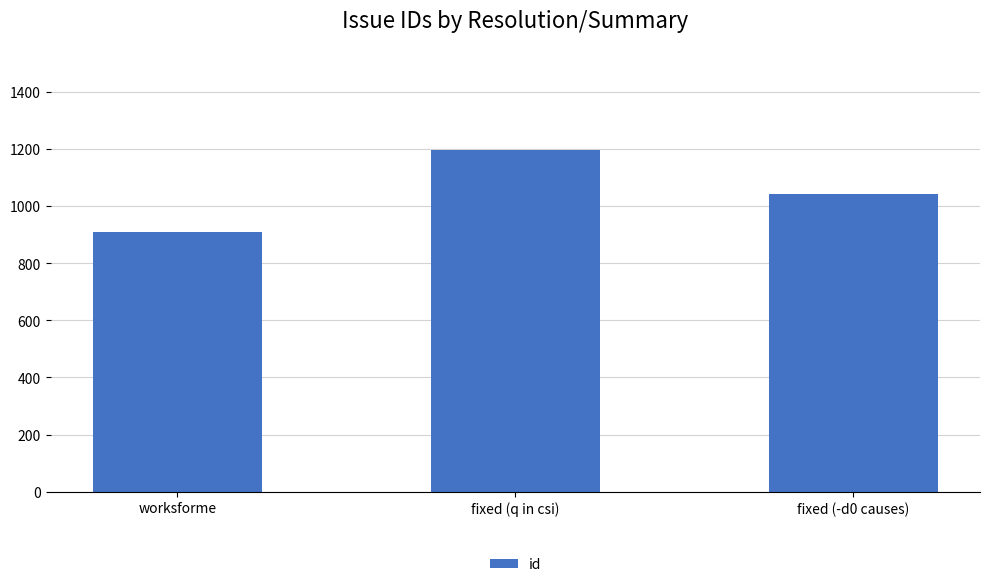

True or false: the data shows 1979 at fixed (q in csi).

False